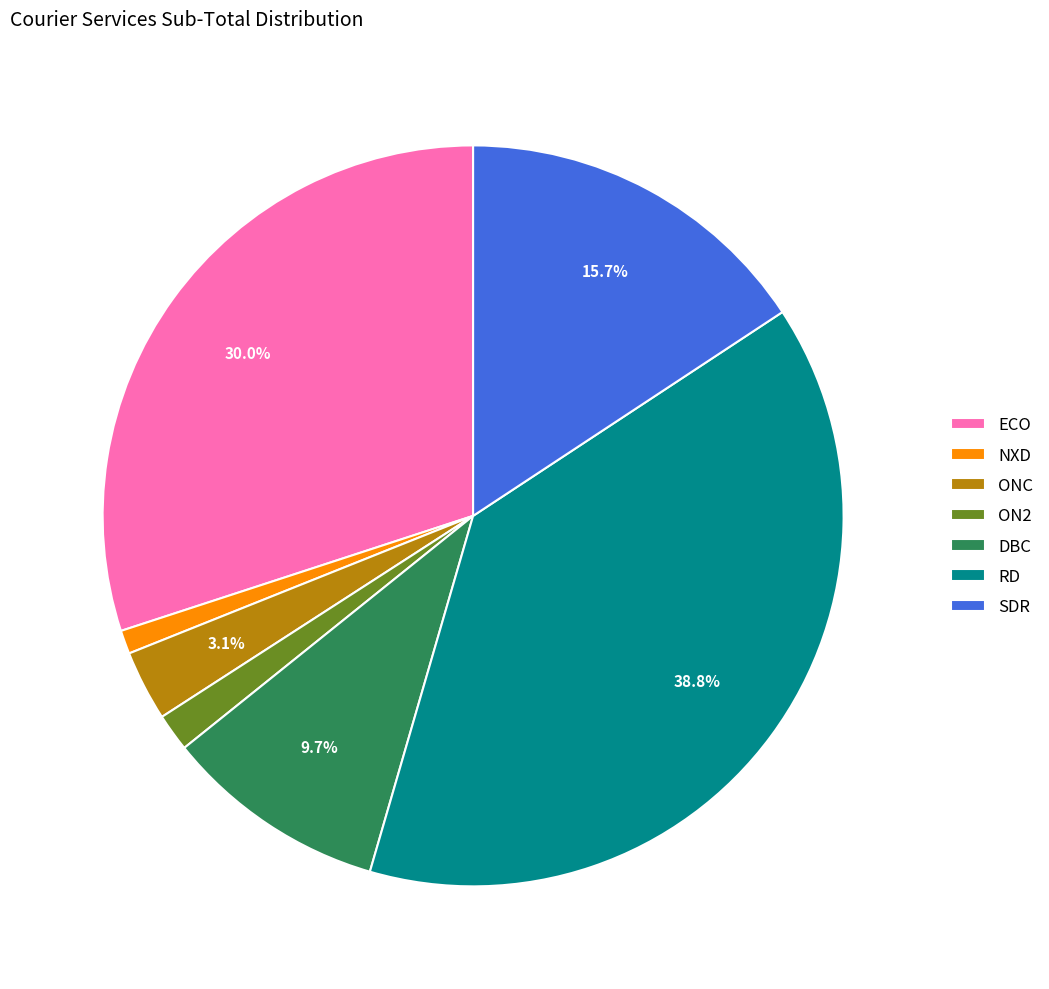

Count the number of slices in the pie.

7